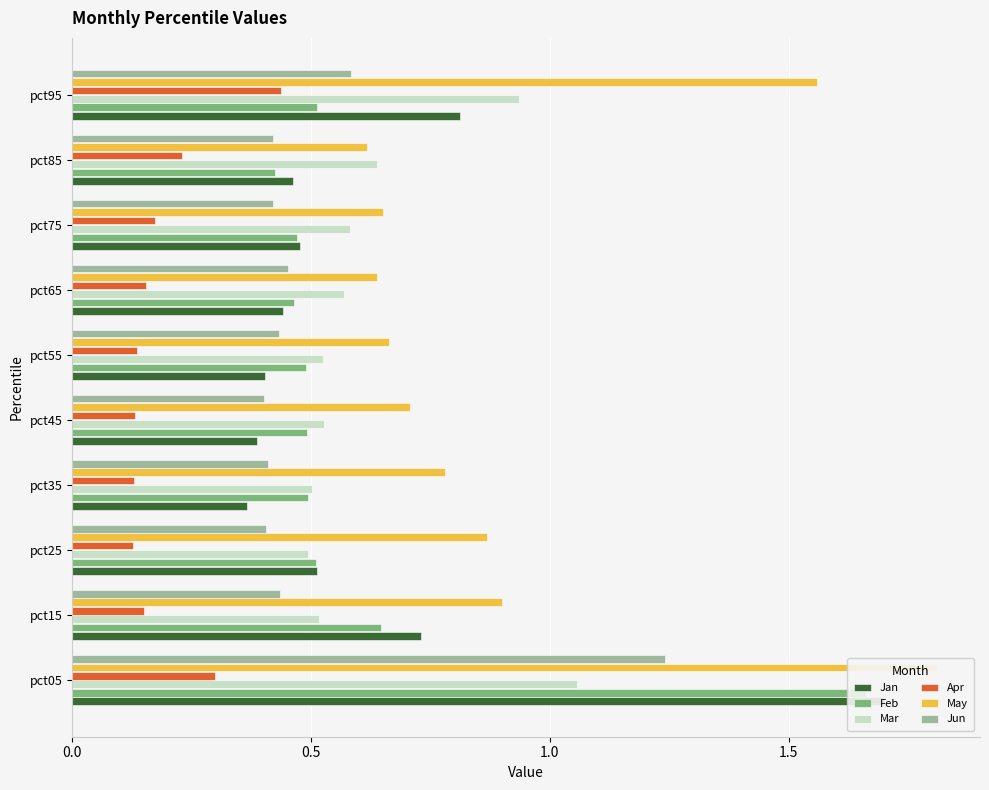

The Jun series shows 0.4 at pct75. True or false?

True